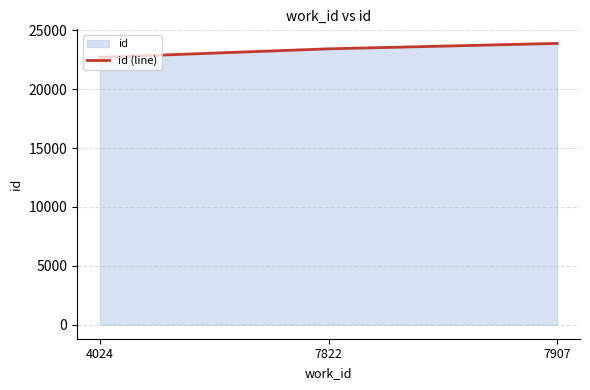

What is the difference between the maximum and minimum values?

1185